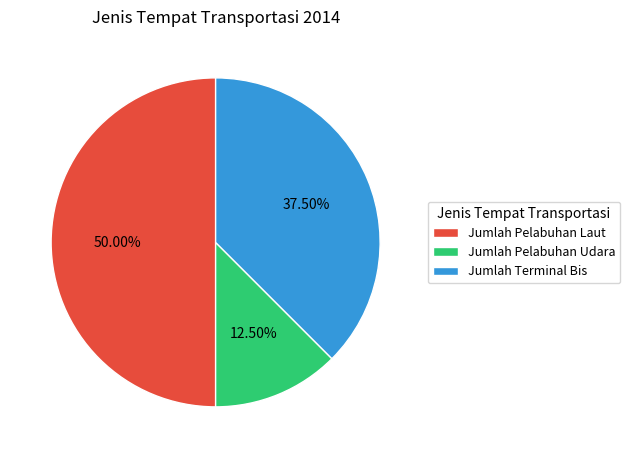

Rank the categories by value from lowest to highest.

Jumlah Pelabuhan Udara, Jumlah Terminal Bis, Jumlah Pelabuhan Laut